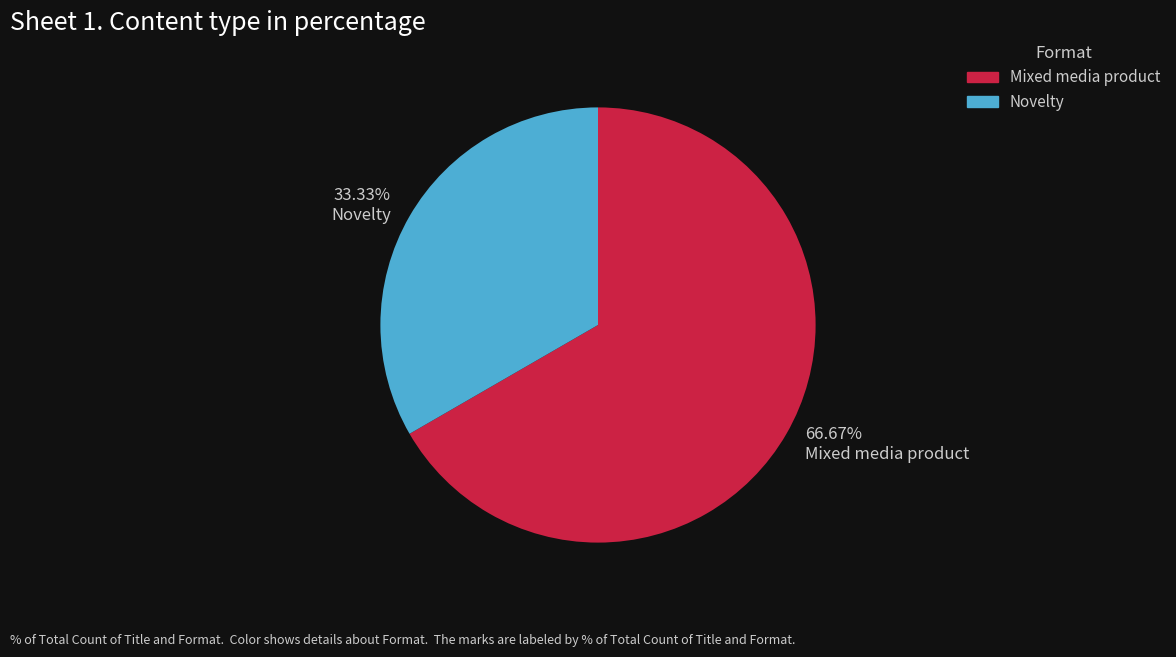

Approximately how many times larger is the value at Mixed media product compared to Novelty?

2.0